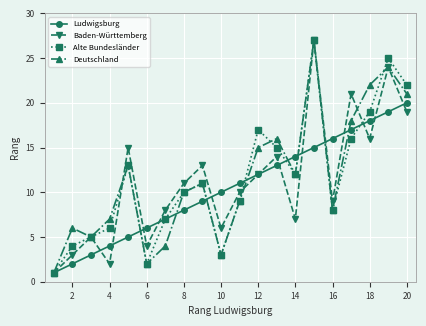

What is the maximum value for Baden-Württemberg?

27